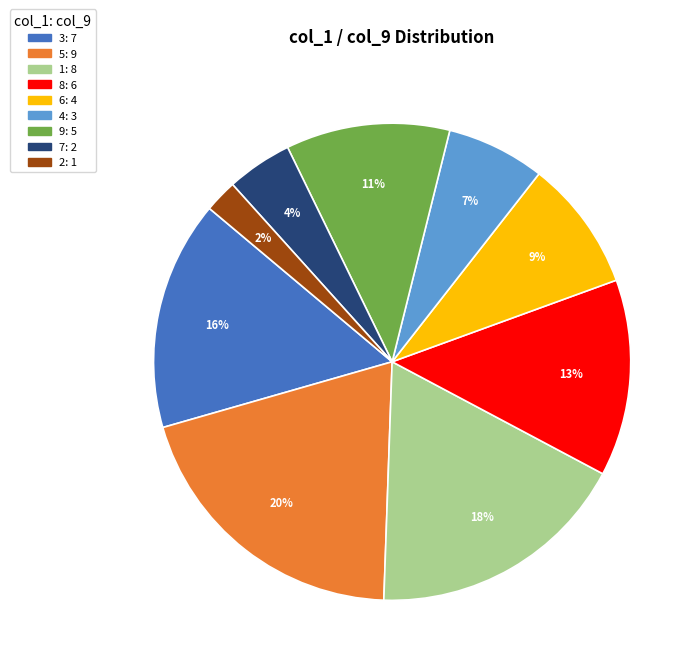

To the nearest percent, what is the difference between the largest and smallest slice percentages?

18%